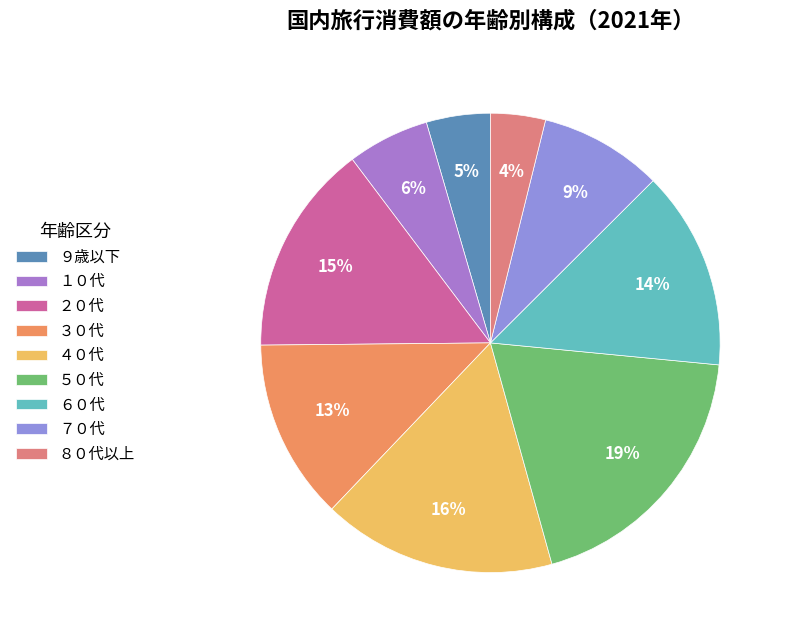

What is the ratio of the value at ７０代 to the value at ５０代?

0.5